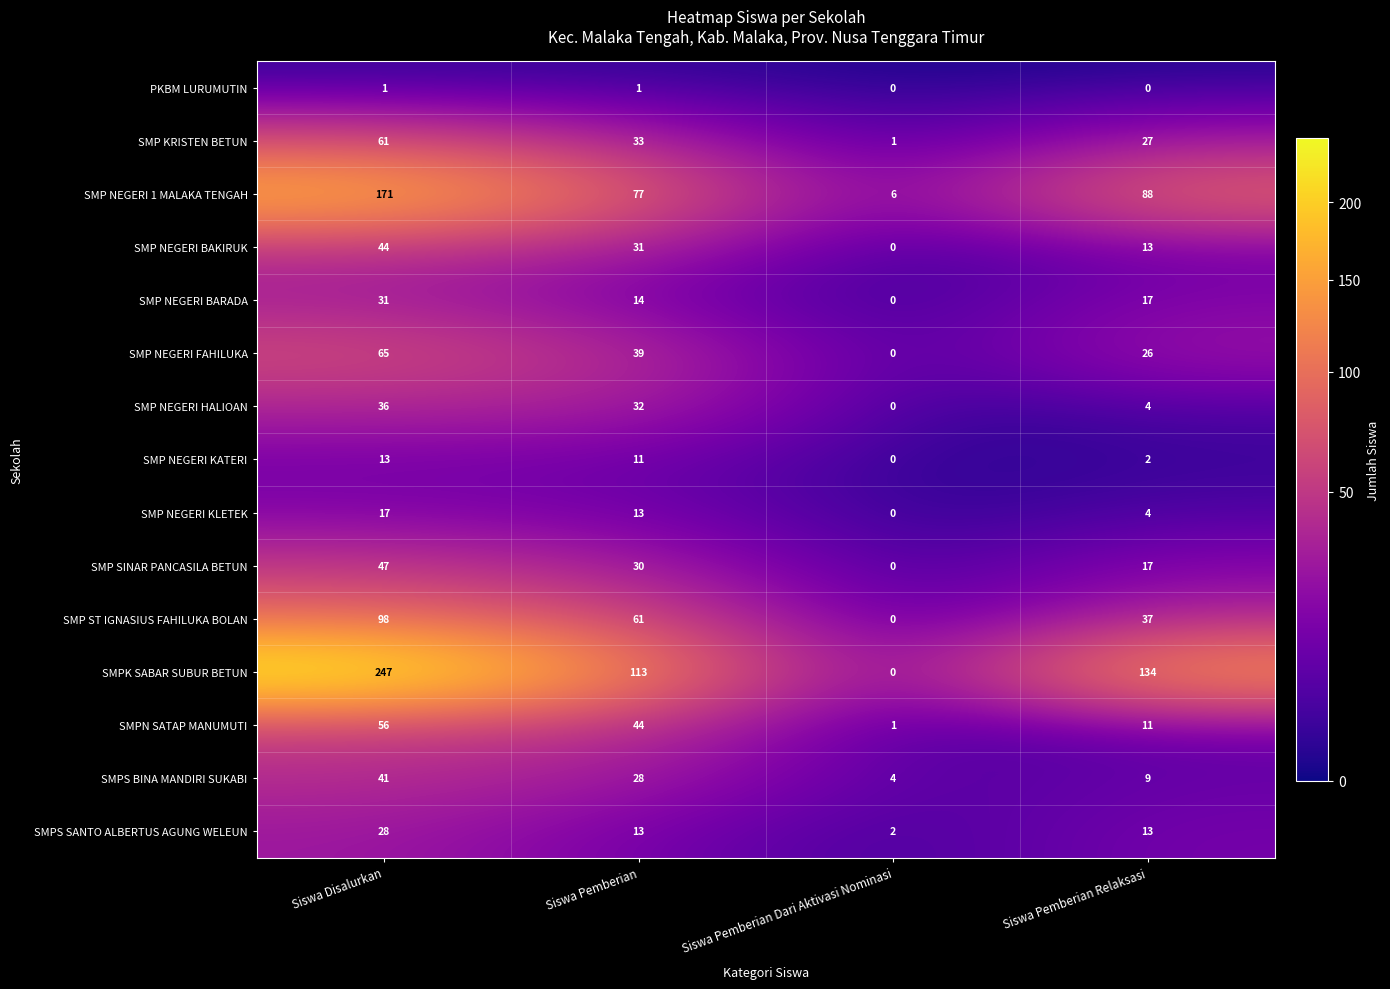

The value of SMPK SABAR SUBUR BETUN at Siswa Pemberian Dari Aktivasi Nominasi is -133. True or false?

False